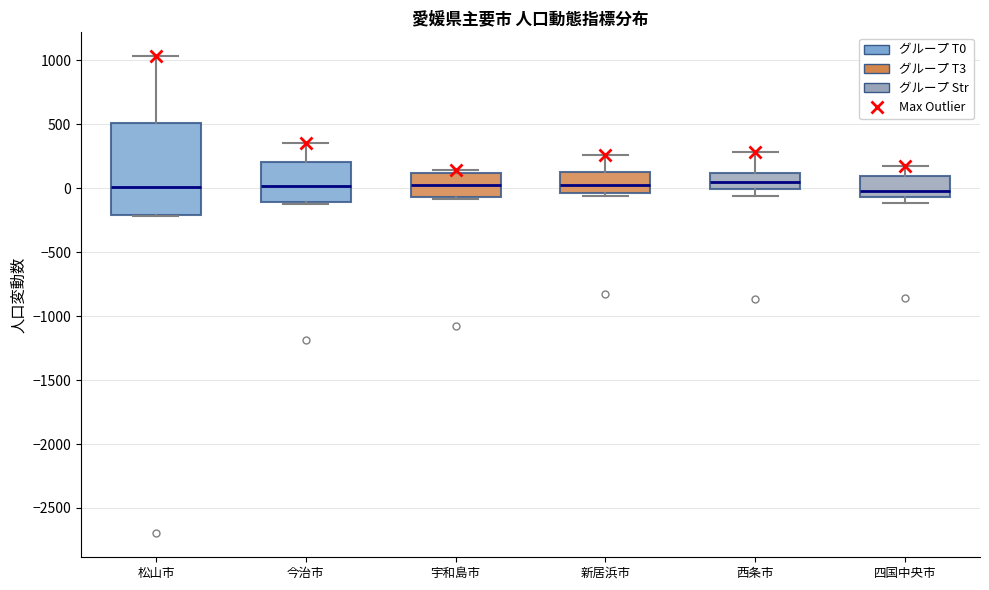

Which box is the tallest, from its lower edge to its upper edge?

松山市